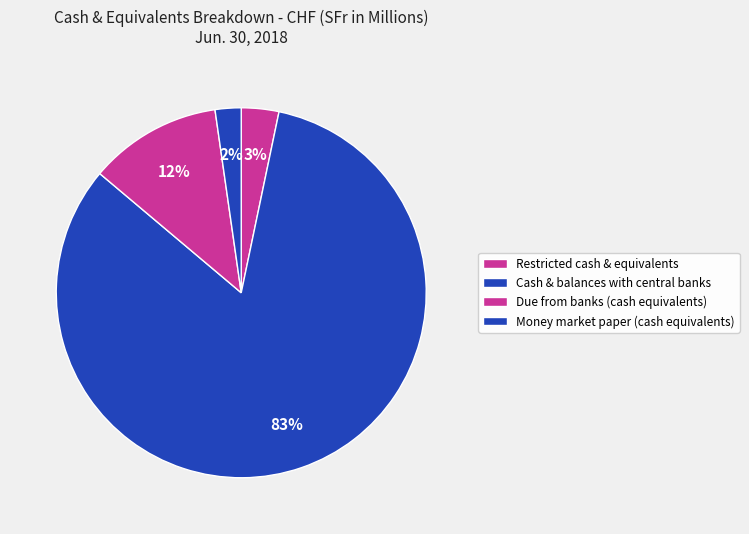

How many segments does this pie chart have?

4